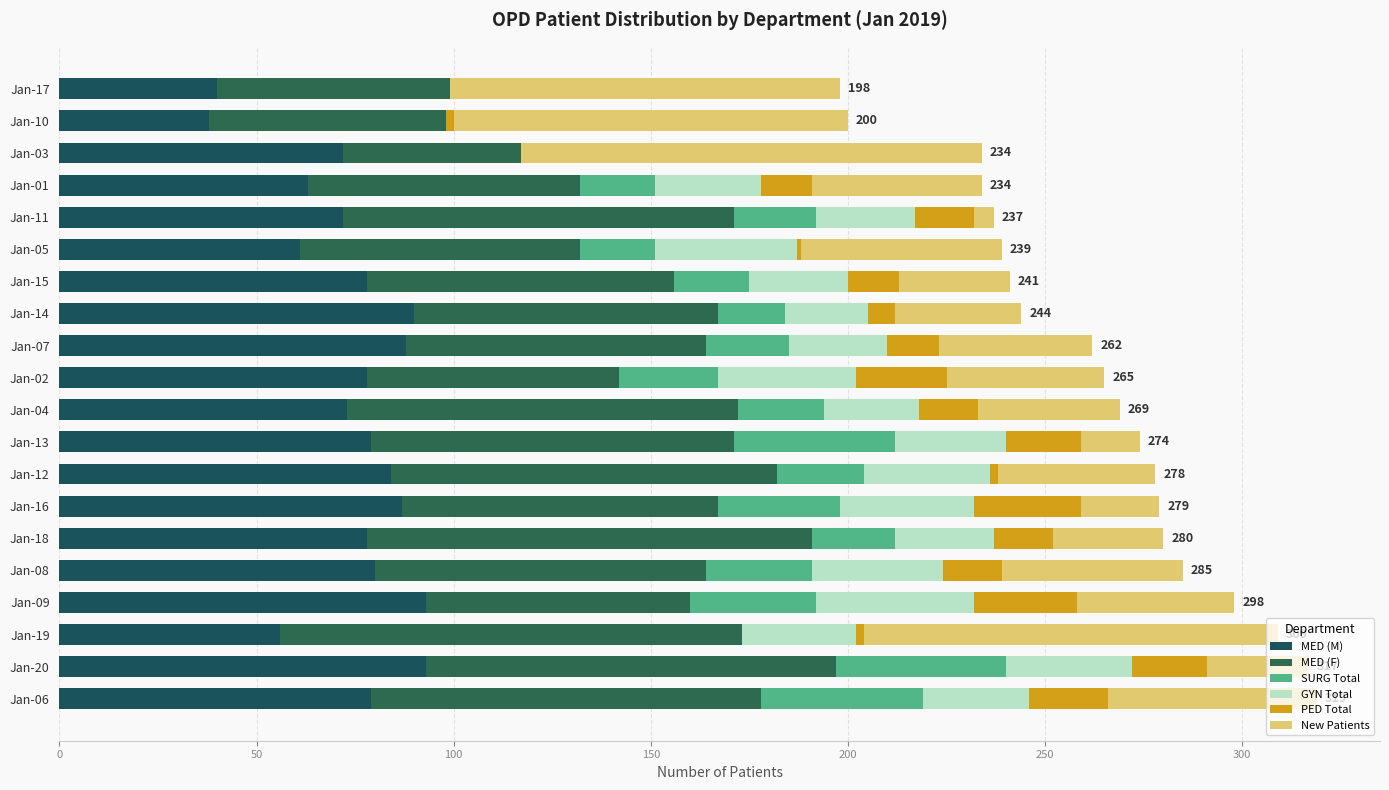

How many categories are shown in the chart?

20